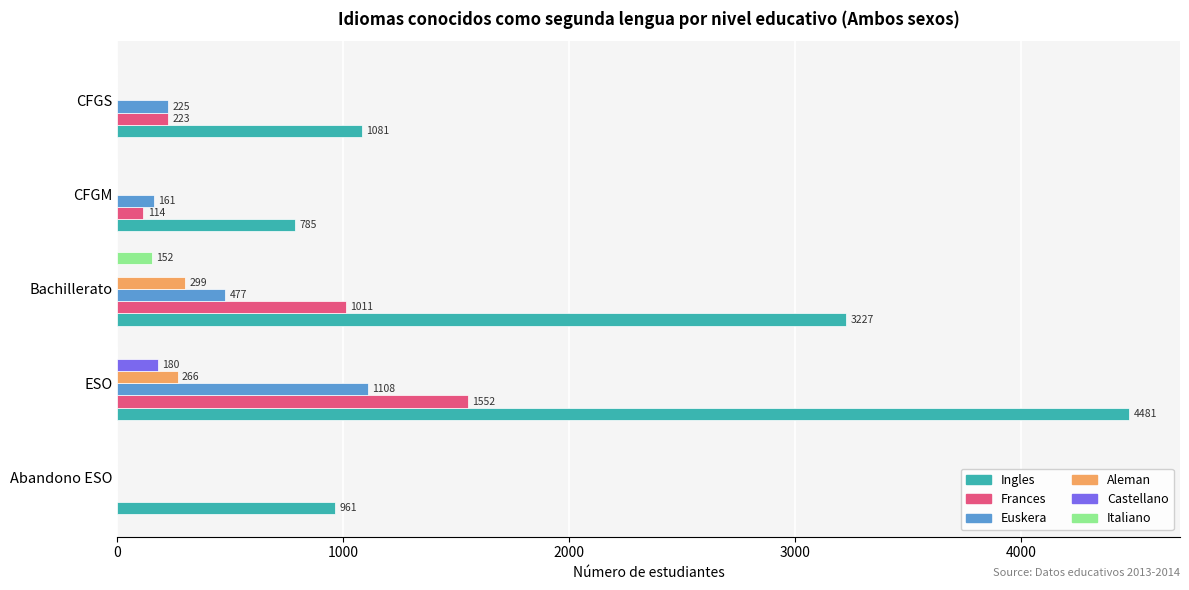

What value does the Ingles series have at CFGS?

1081.4